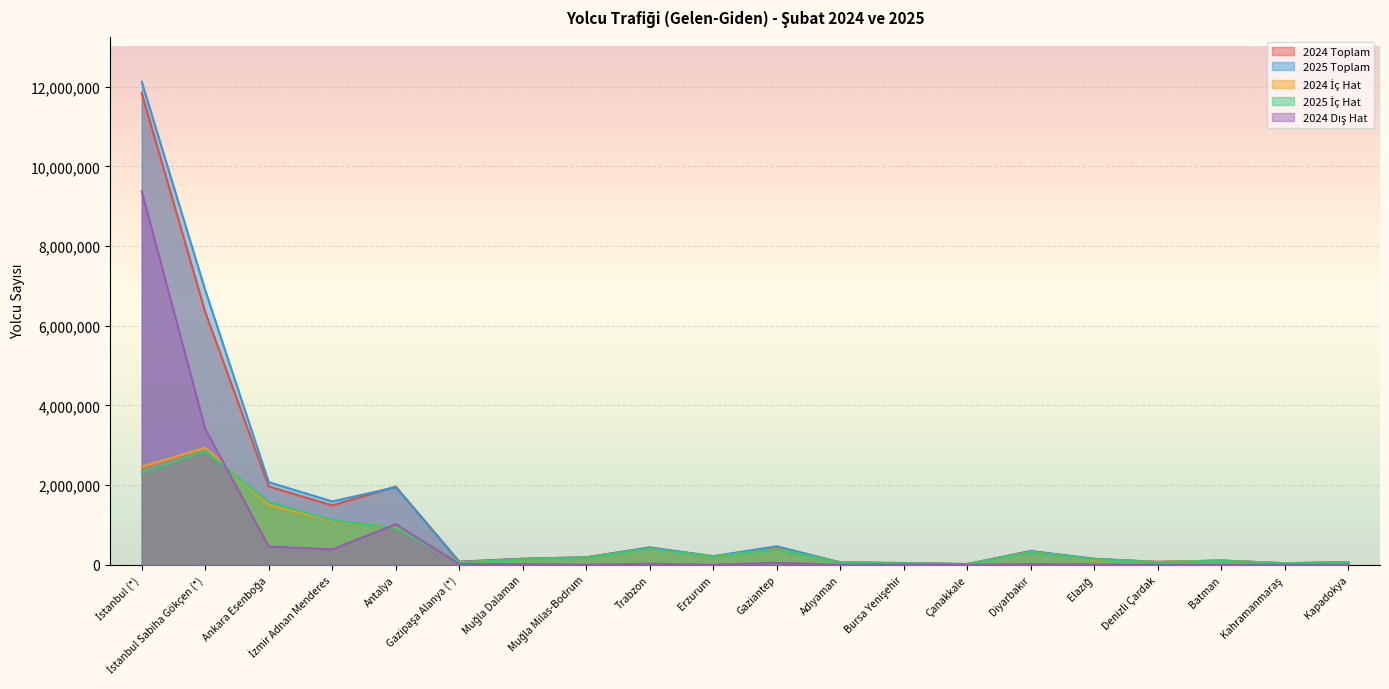

How many lines are shown in the chart?

5